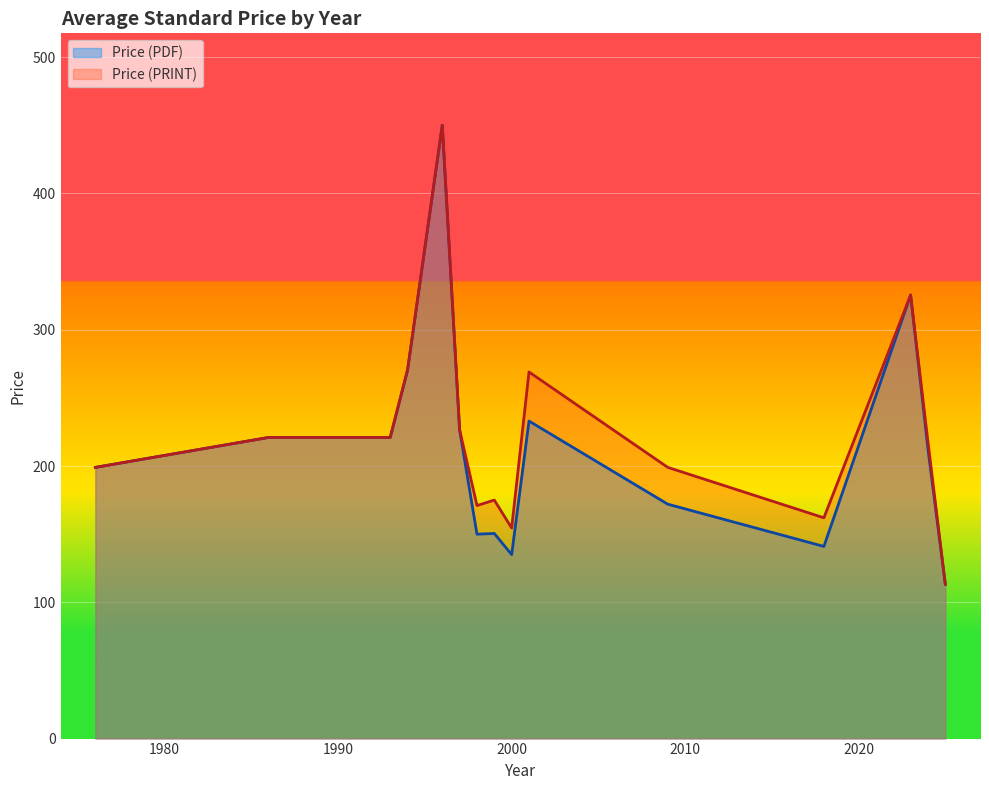

Where is Price (PDF) nearest to the value 246?

2001